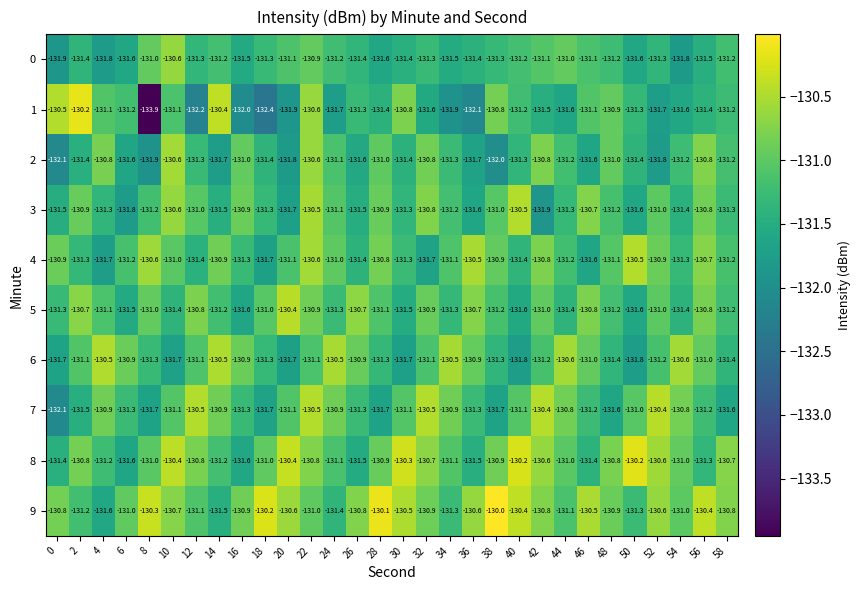

True or false: 1 has a value of -130.6 at 22.

True